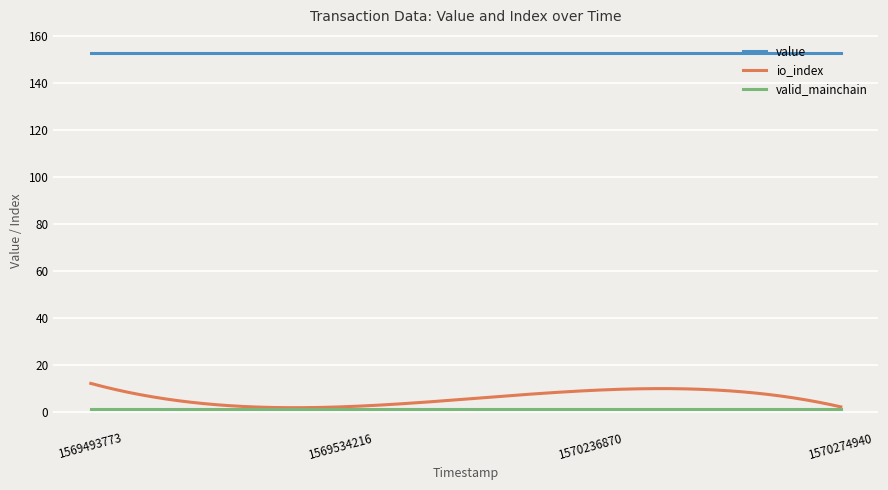

What is the maximum value for io_index?

12.0